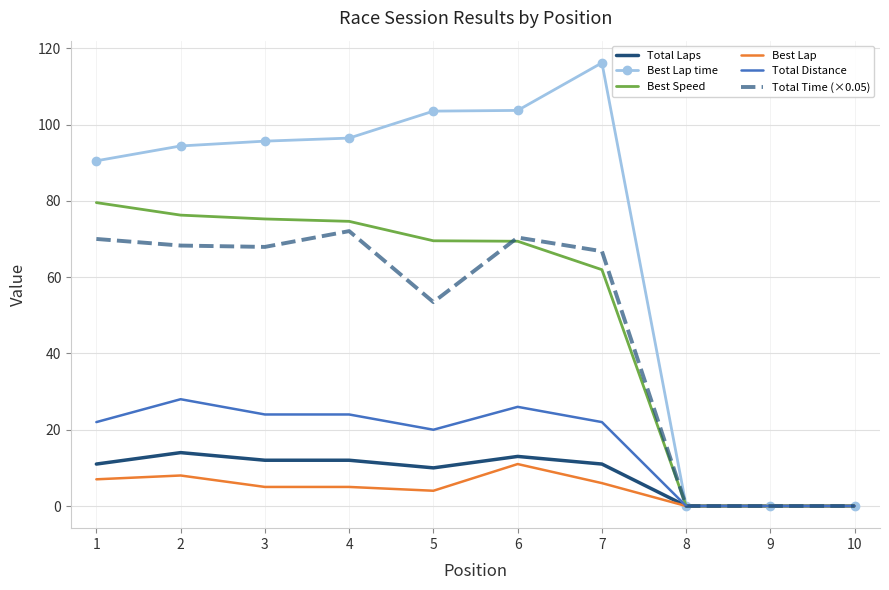

Which series has the largest range (max minus min)?

Best Lap time